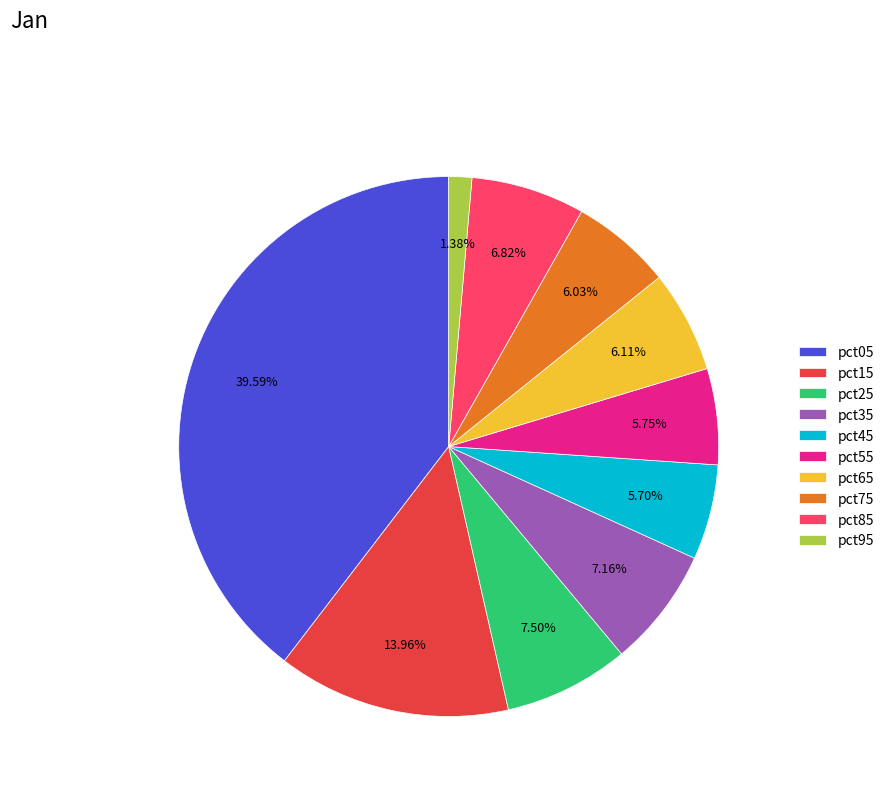

To the nearest percent, what is the difference between the largest and smallest slice percentages?

38%